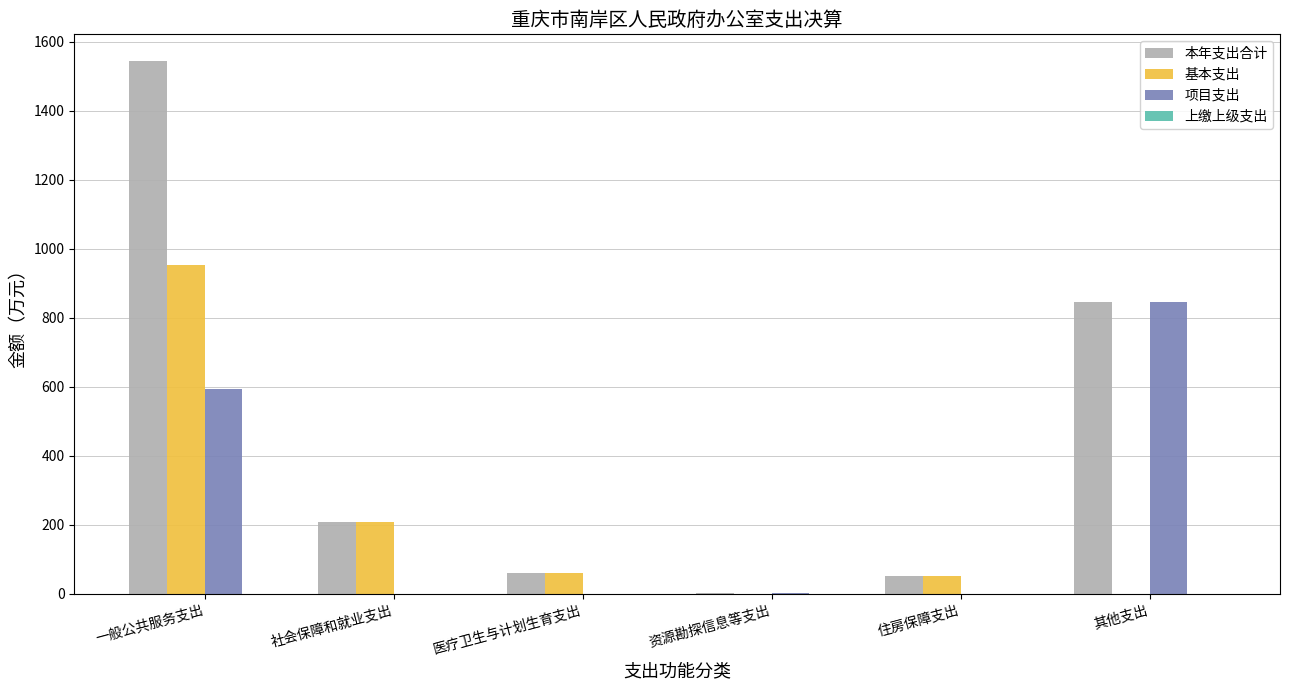

What is the difference between the 项目支出 values at 一般公共服务支出 and 住房保障支出?

592.5